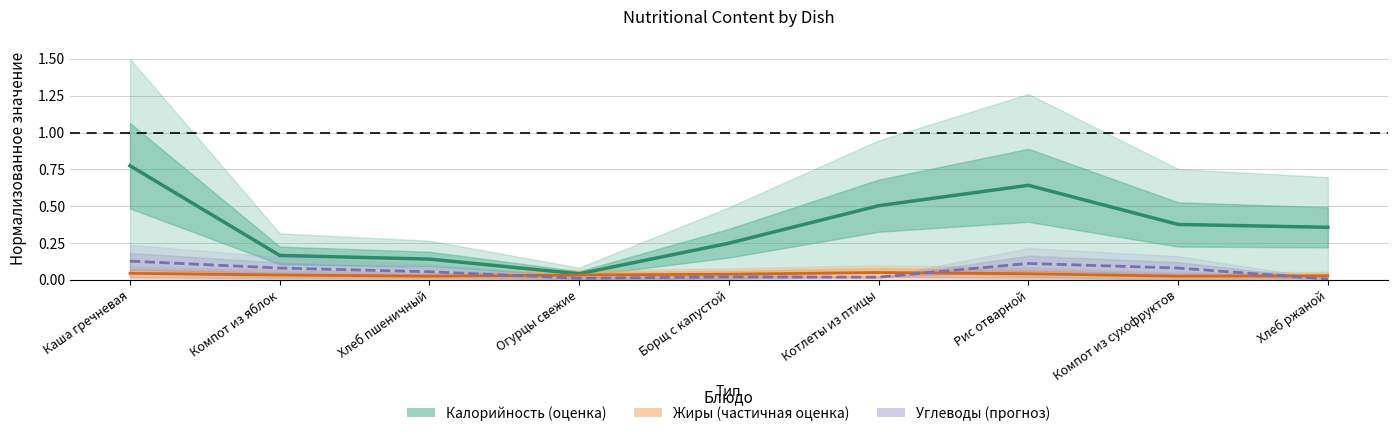

True or false: Калорийность has a value of 0.2 at Рис отварной.

False